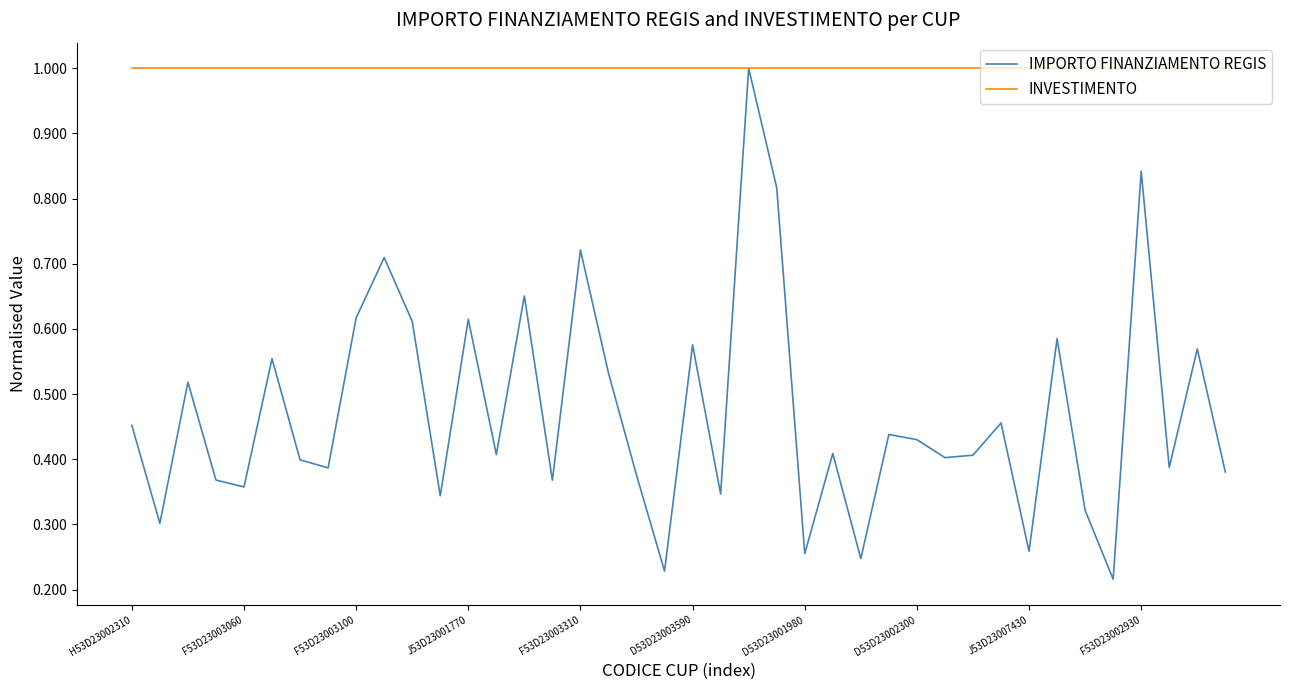

Does the chart have visible grid lines?

No